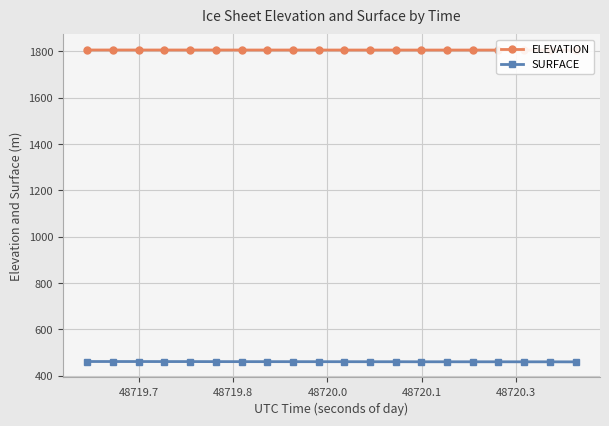

What is the value of the SURFACE point at the 15th from the left?

460.7